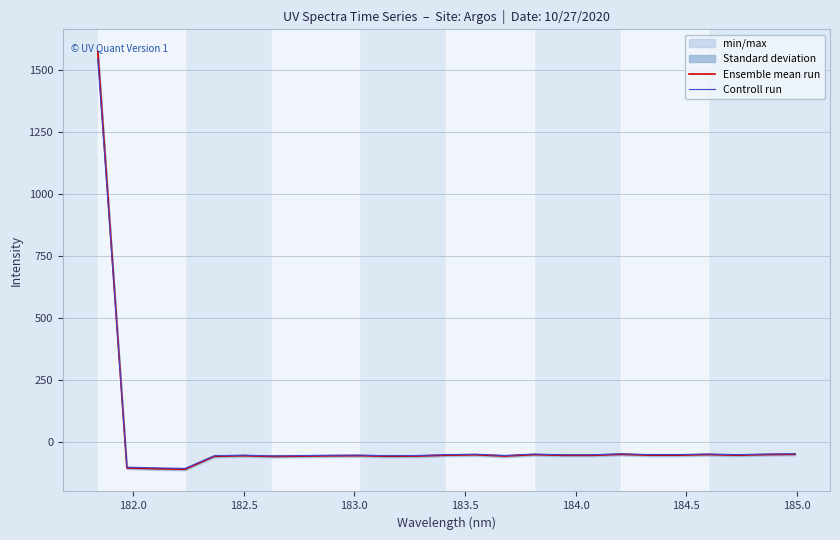

How many times do Controll run and Ensemble mean run cross each other?

1